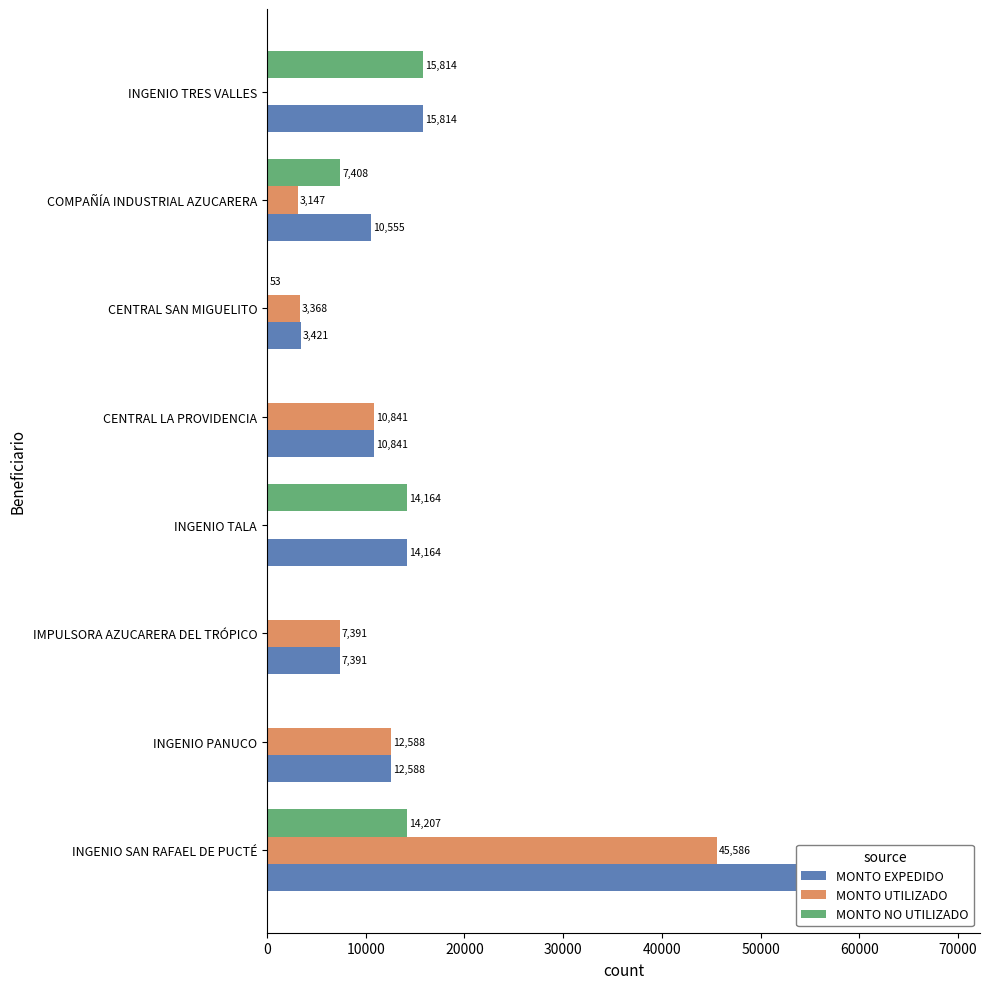

Rank the series by their average value, from highest to lowest.

MONTO EXPEDIDO, MONTO UTILIZADO, MONTO NO UTILIZADO